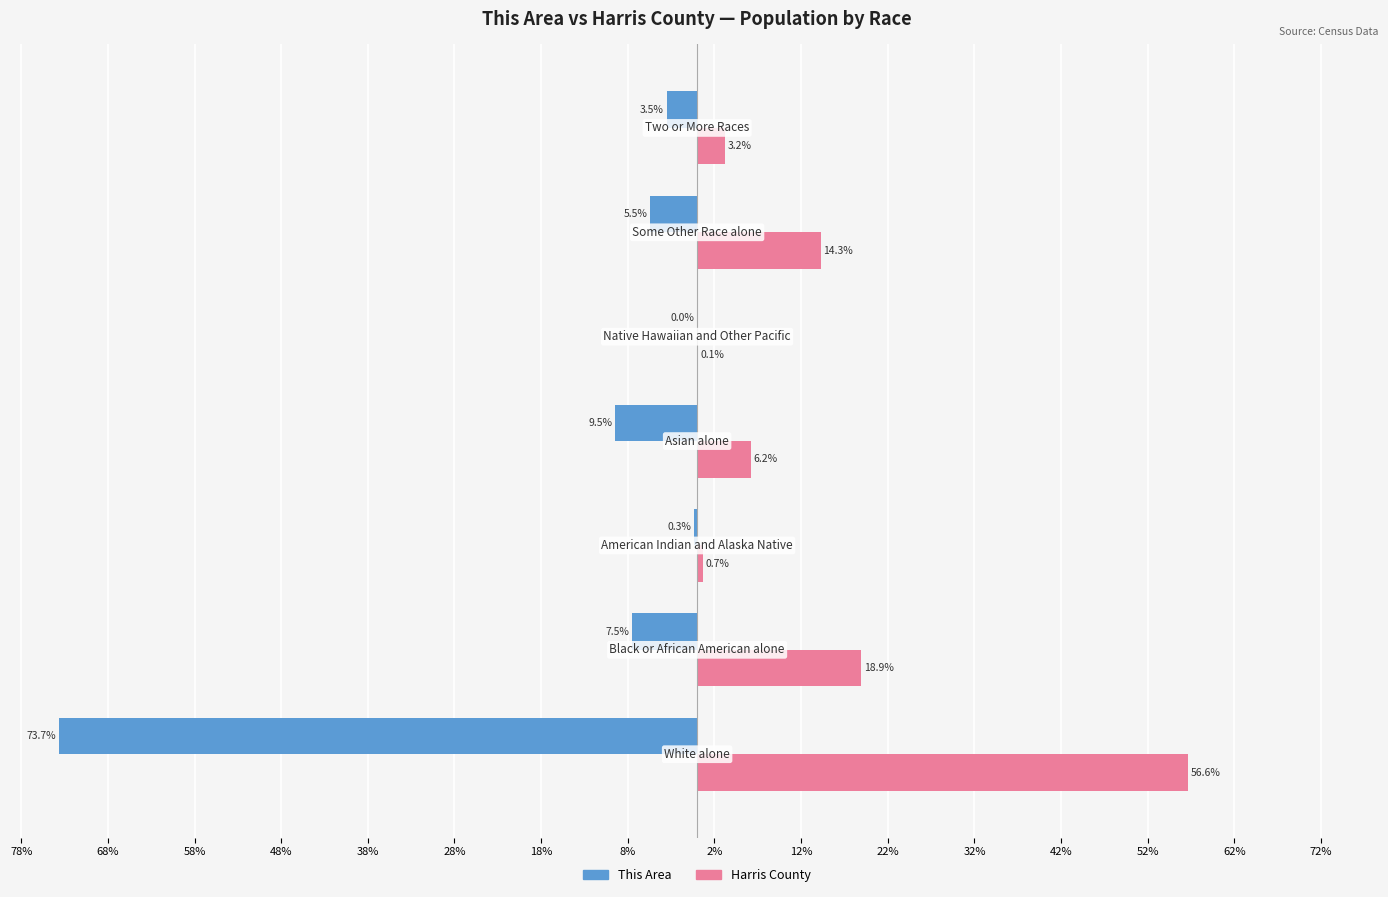

Which series has the largest range (max minus min)?

This Area